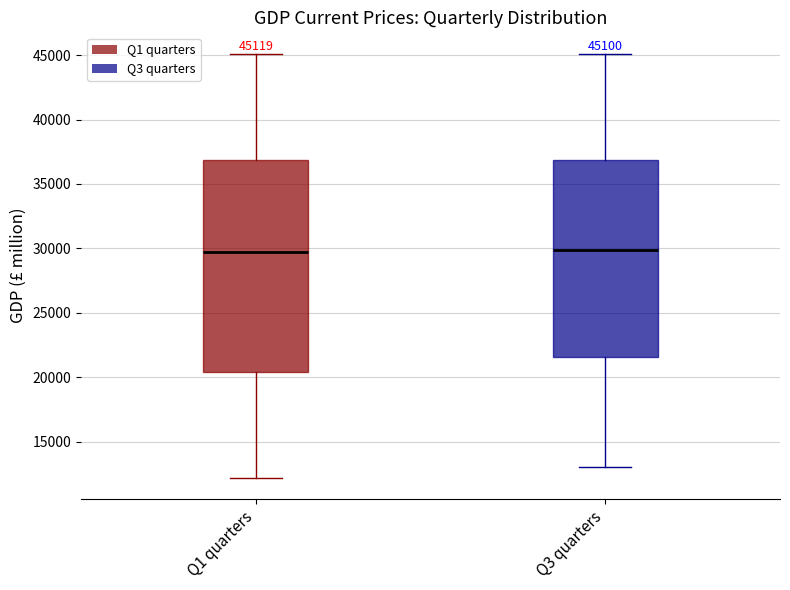

Which box is the tallest, from its lower edge to its upper edge?

Q1 quarters